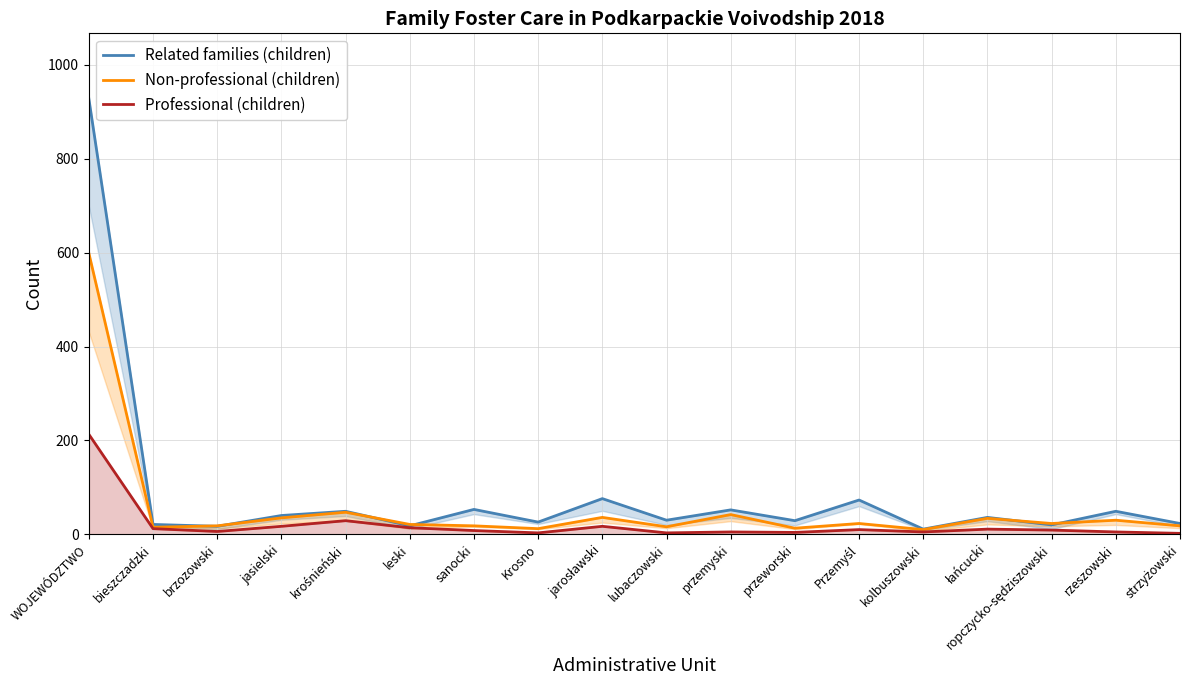

What is the label of the 12th point from the left?

przeworski